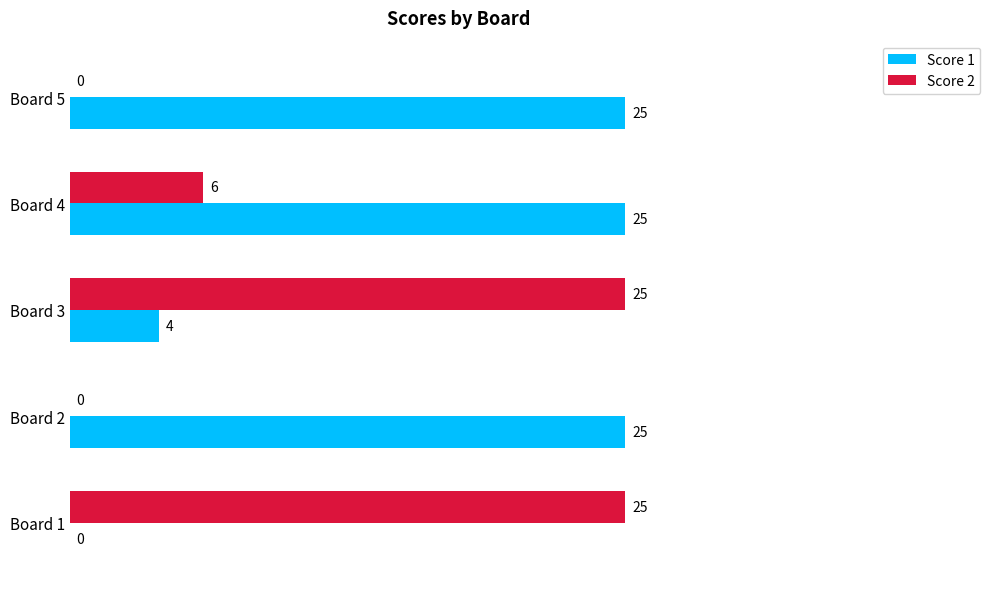

Which series has the largest total across all categories?

Score 1